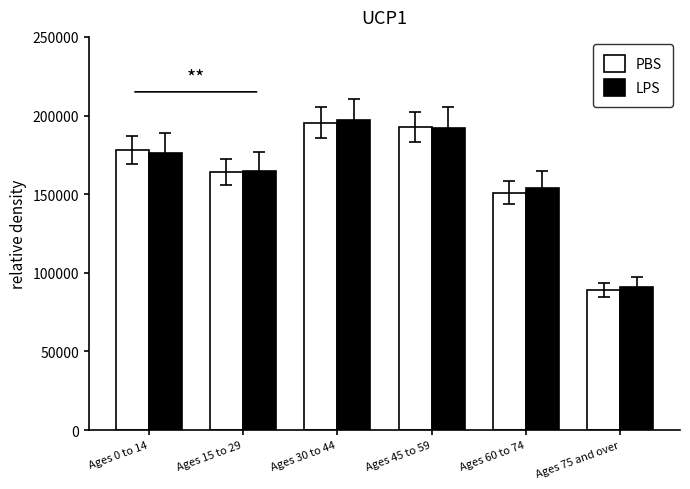

What is the highest value of the LPS series?

196899